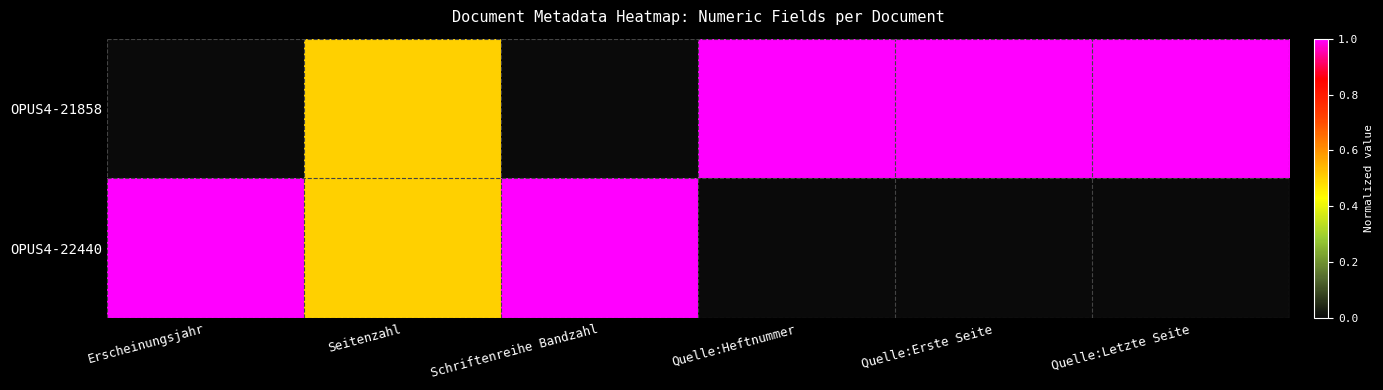

Rank the series by their average value, from highest to lowest.

OPUS4-21858, OPUS4-22440